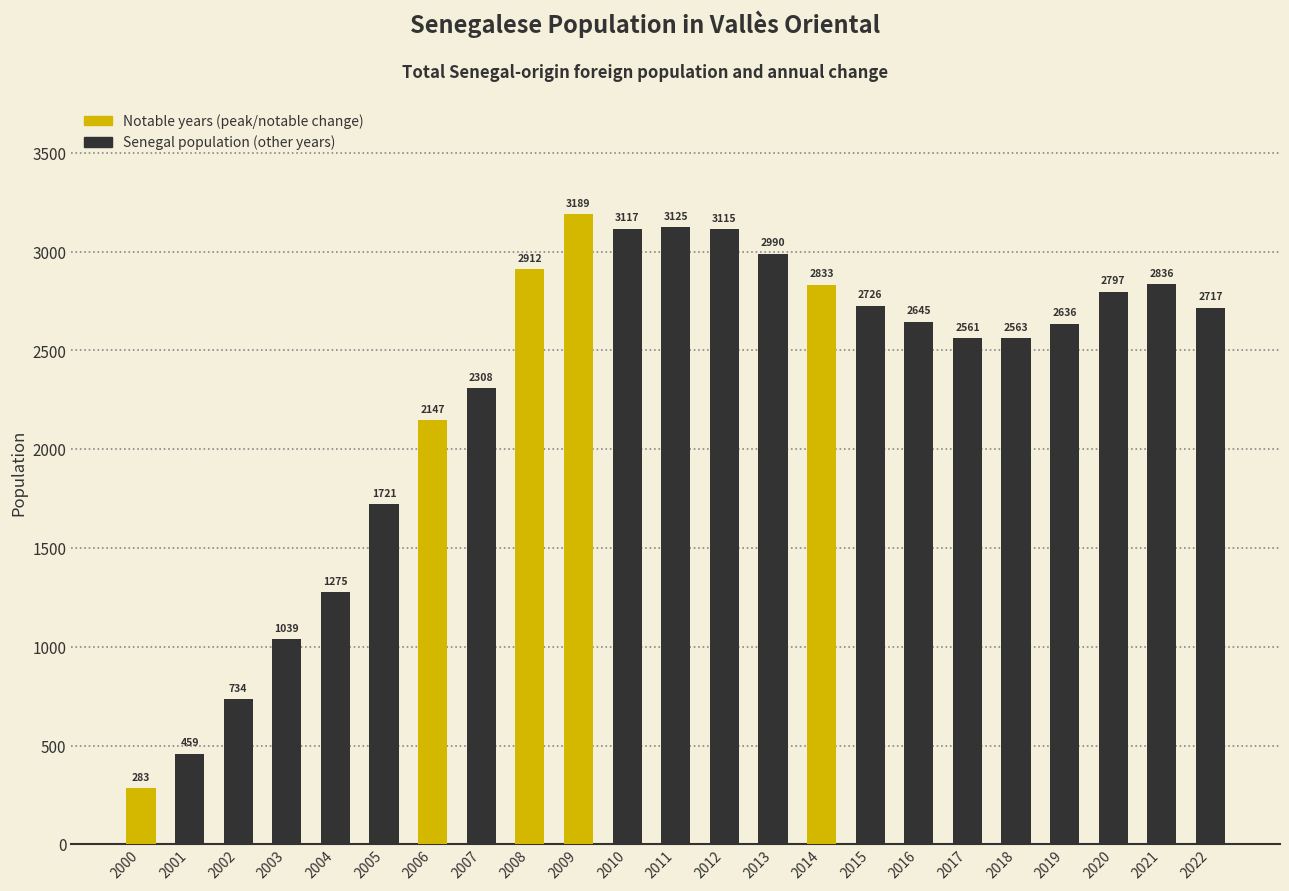

What value does the data have at 2022?

2717